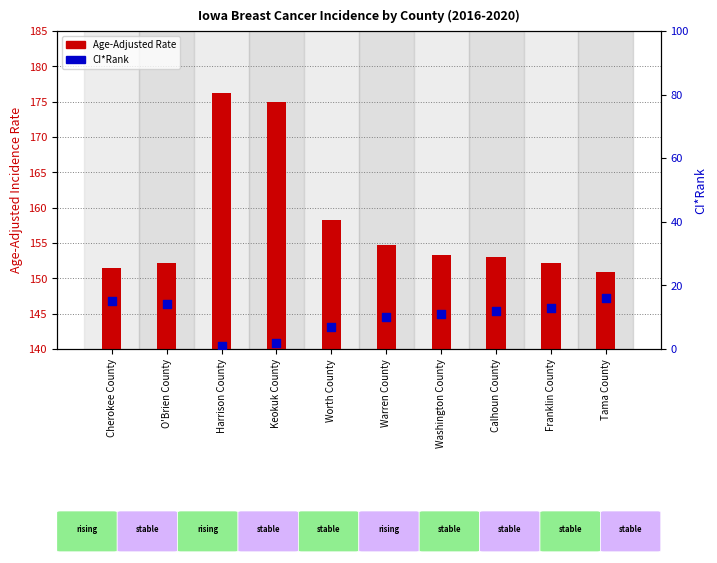

What is the total value across all series at Harrison County?

177.2